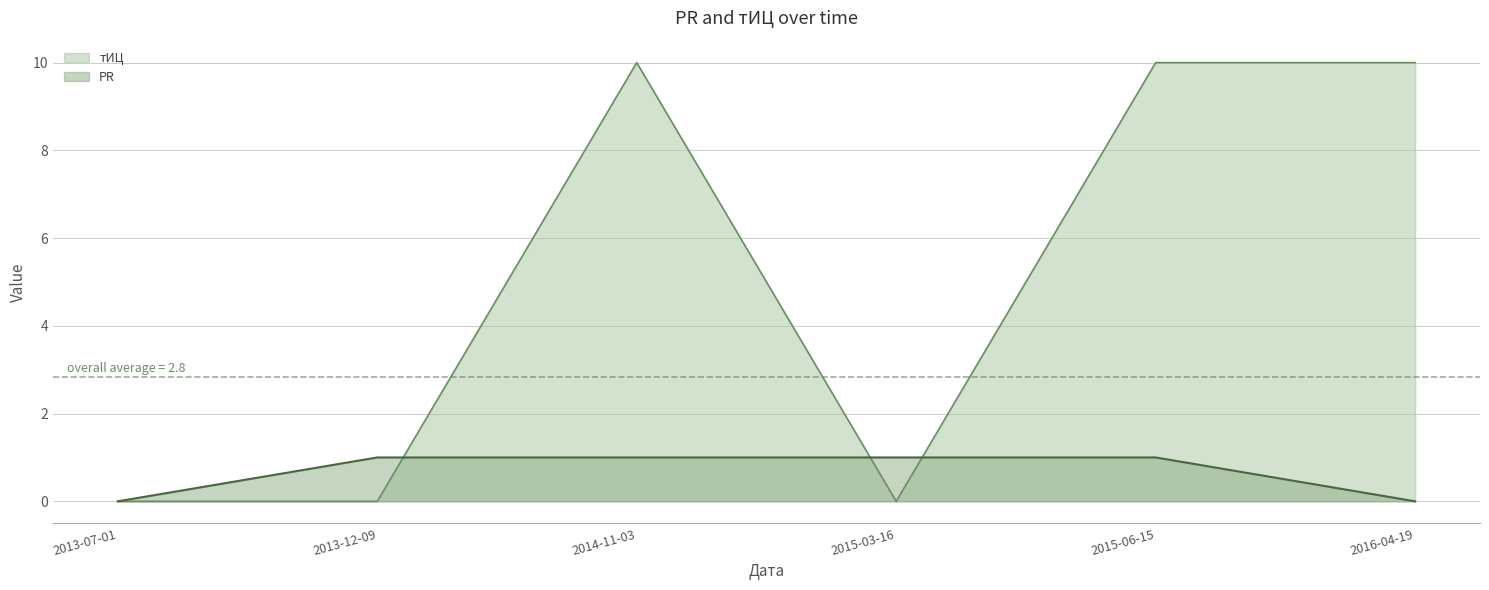

Reading left to right, what are all the values shown in this chart?

PR: 0	1	1	1	1	0
тИЦ: 0	0	10	0	10	10